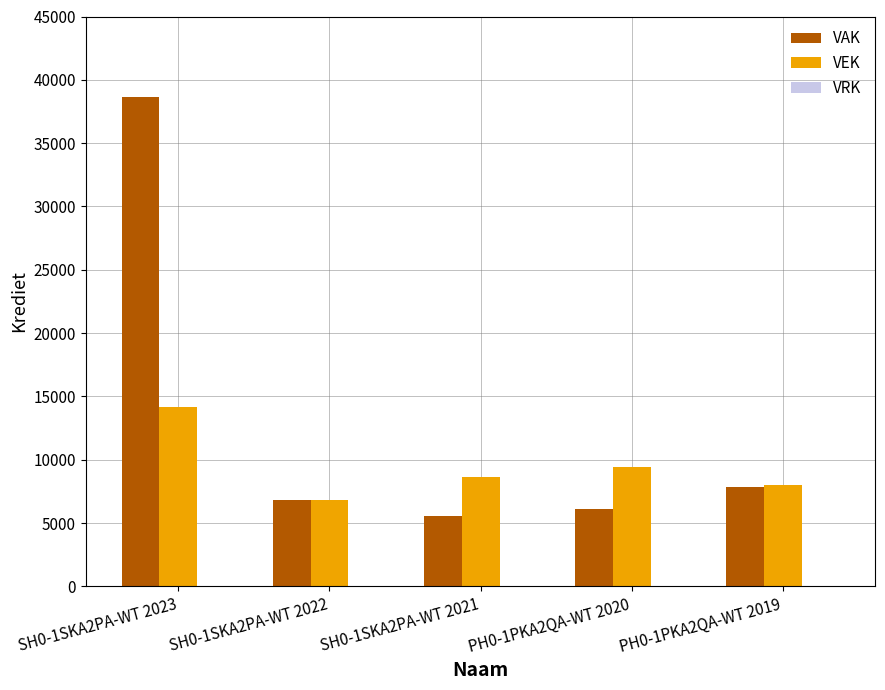

What is the difference between the maximum and minimum values in the VAK series?

33031